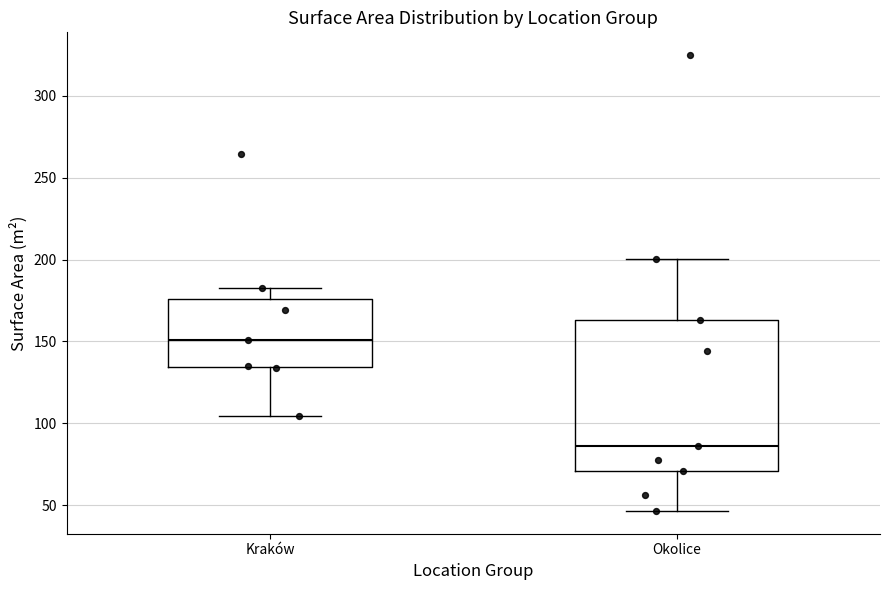

Where does the median line of the box for Okolice sit on the y-axis? The values are not printed on the chart, so give them approximately, as read against the axis.

85